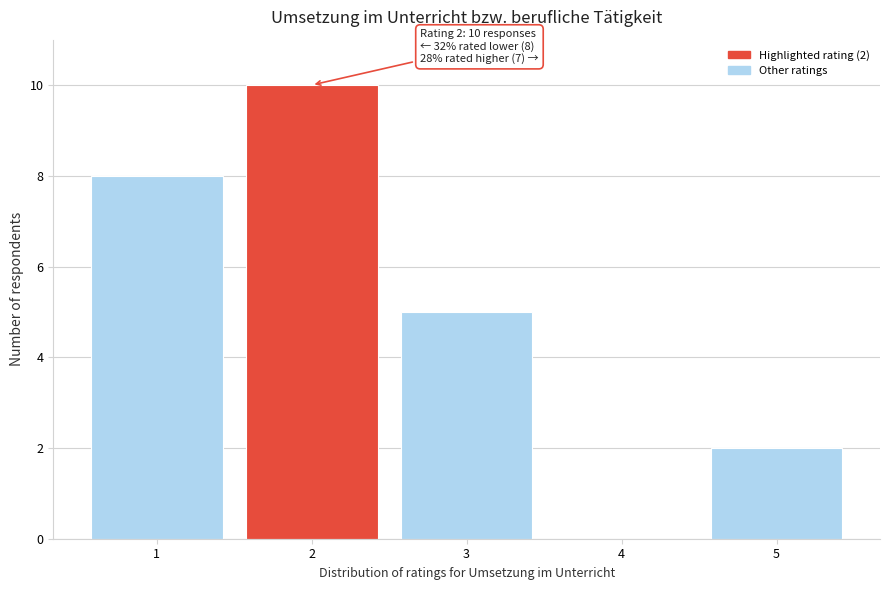

Reading left to right, what are all the values shown in this chart?

1=8	2=10	3=5	4=0	5=2